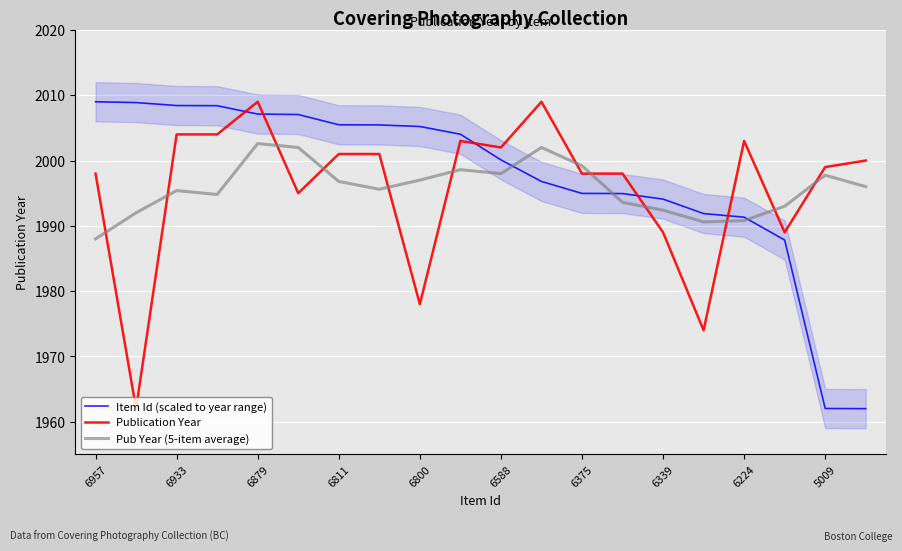

How many times do Pub Year (5-item average) and Publication Year cross each other?

12